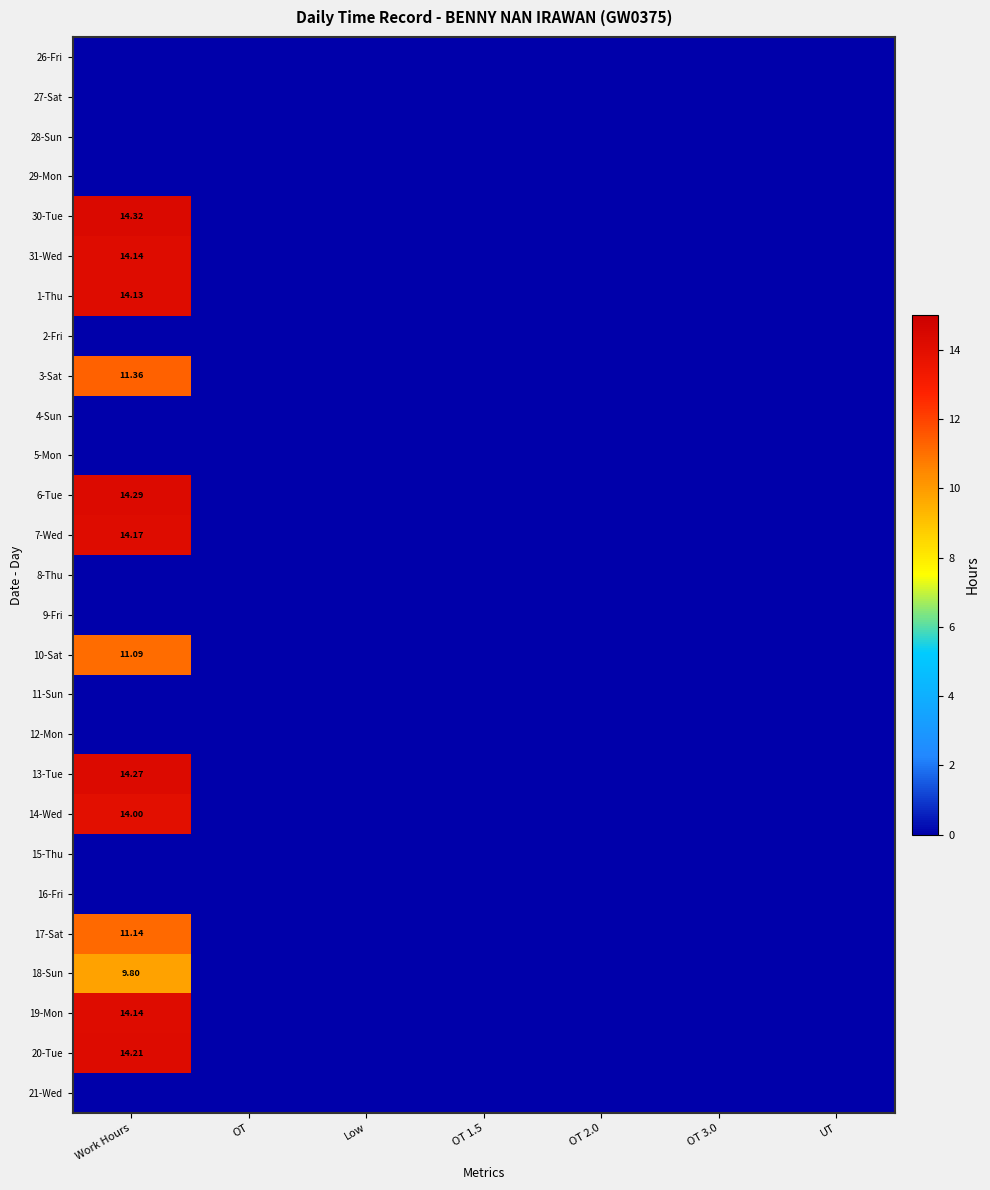

Rank the categories by 1-Thu value from highest to lowest.

Work Hours, OT, Low, OT 1.5, OT 2.0, OT 3.0, UT